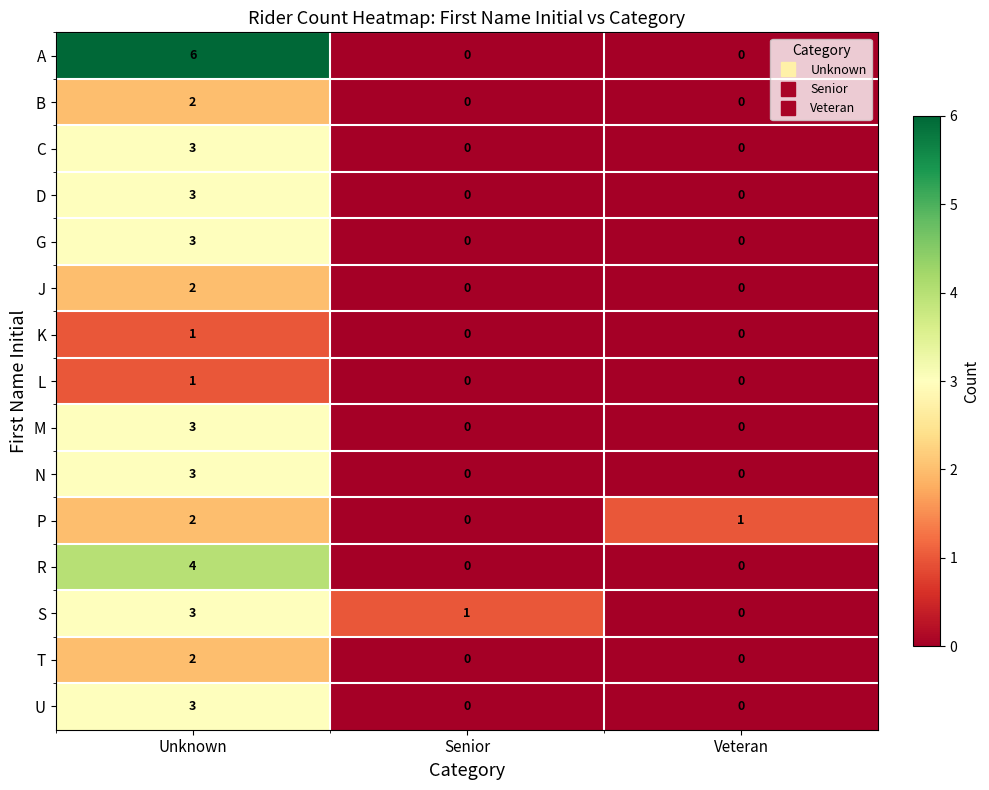

Is it true that C equals 5 at Unknown?

False